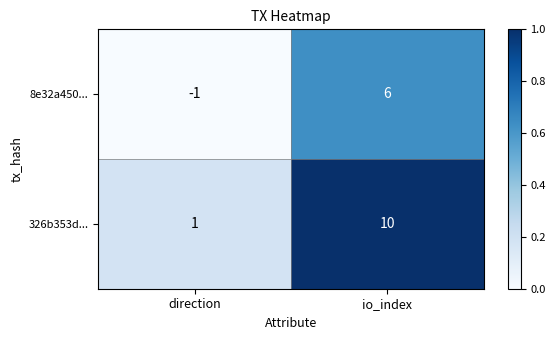

Count the number of data series in this chart.

2